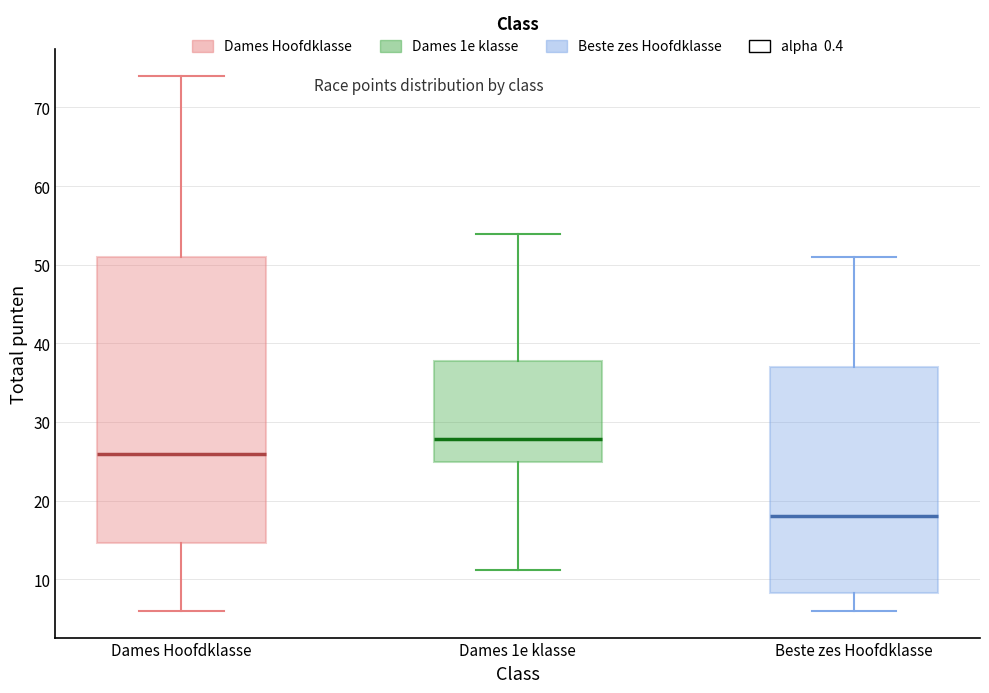

Reading left to right, read every box against the y-axis: the position of its median line, the range the box covers, and the ends of its whiskers. The values are not printed on the chart, so give them approximately, as read against the axis.

Dames Hoofdklasse: median 26, box 15 to 51, whiskers 6 to 74
Dames 1e klasse: median 28, box 25 to 38, whiskers 11 to 54
Beste zes Hoofdklasse: median 18, box 8 to 37, whiskers 6 to 51